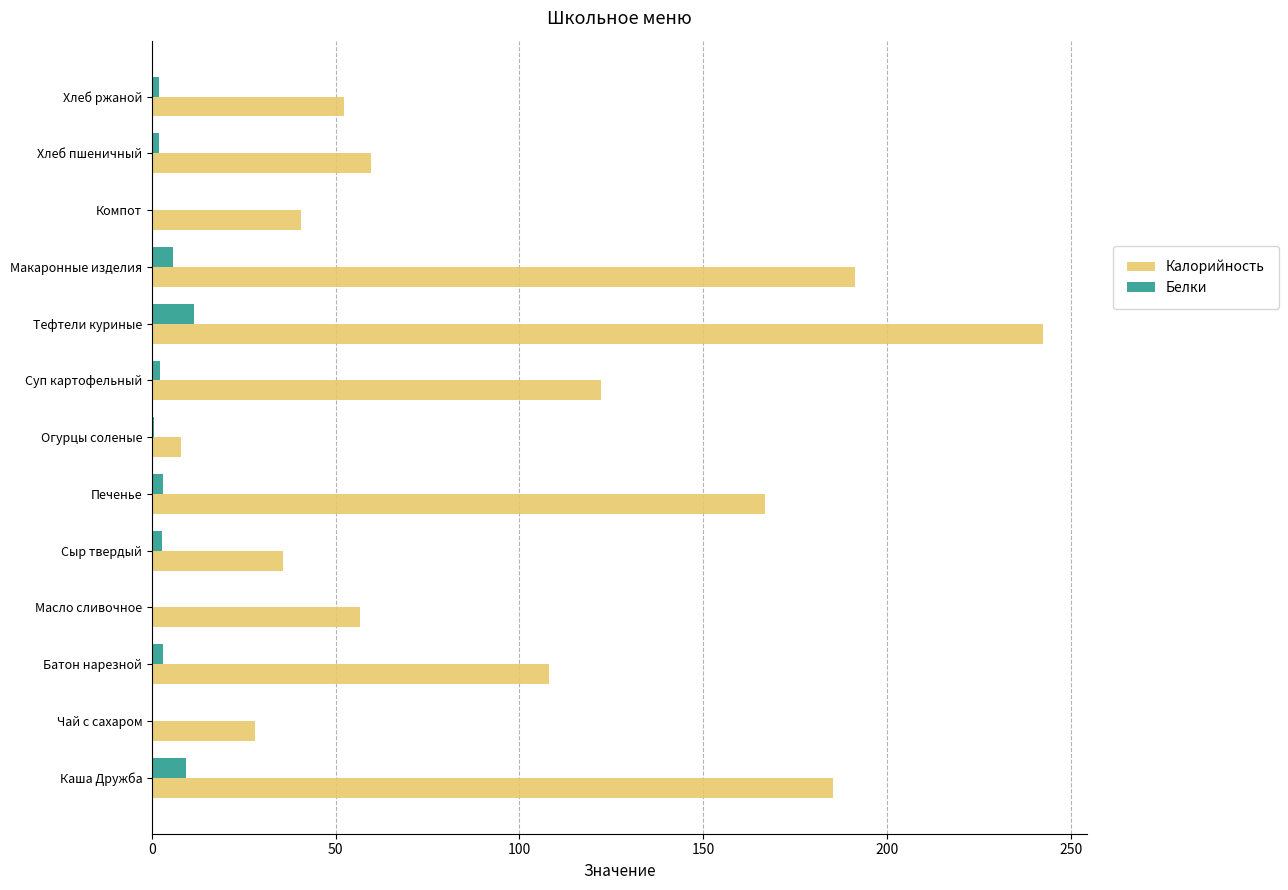

At which label is Калорийность closest to 125?

Суп картофельный